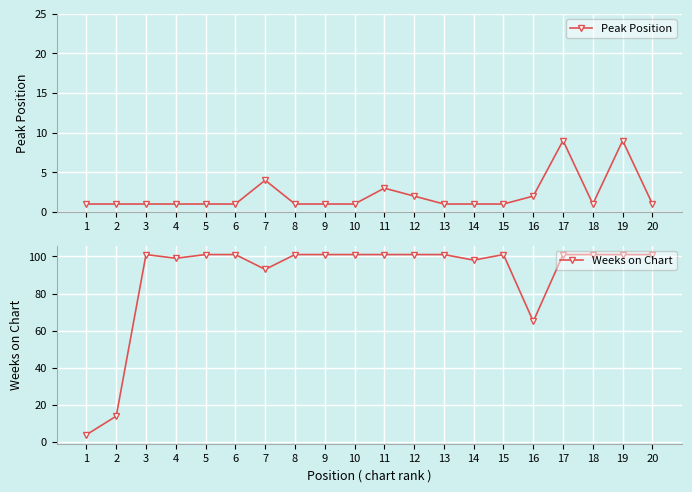

How many distinct data groups are displayed?

2